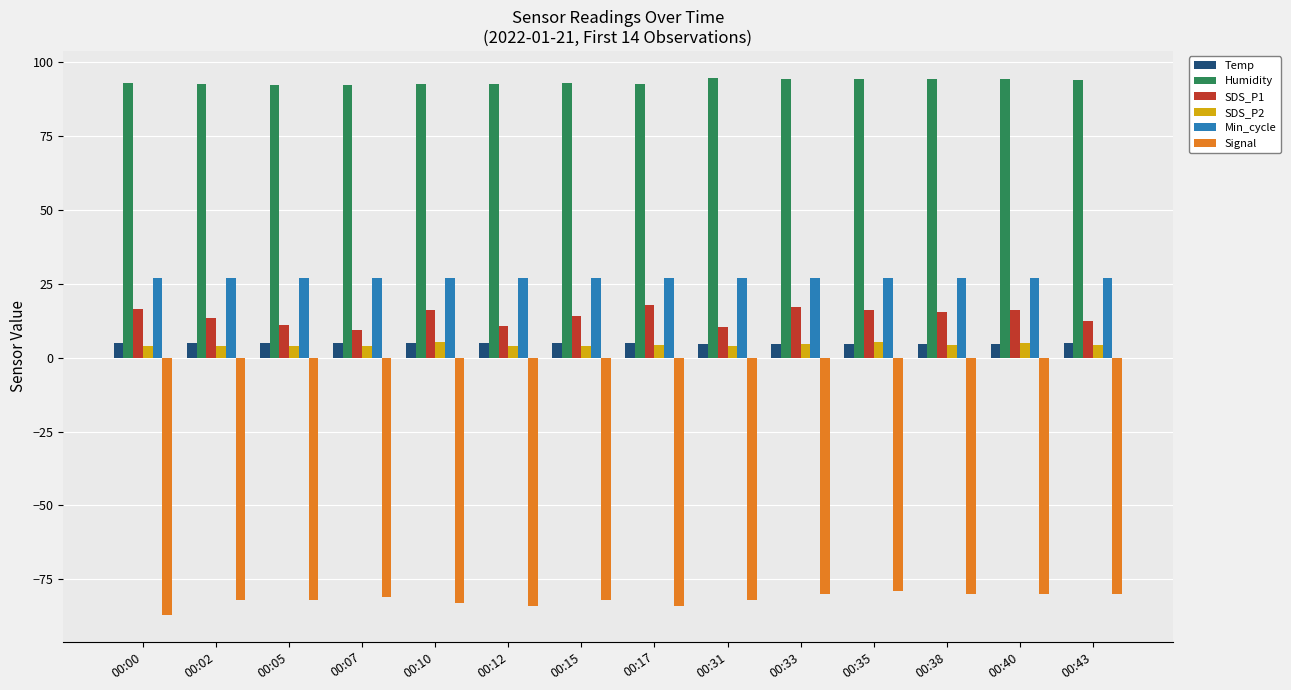

The value of SDS_P1 at 00:38 is 15.4. True or false?

True